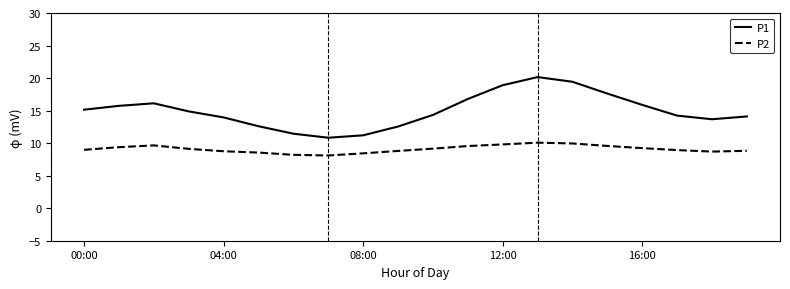

True or false: P2 and P1 cross at least once.

False